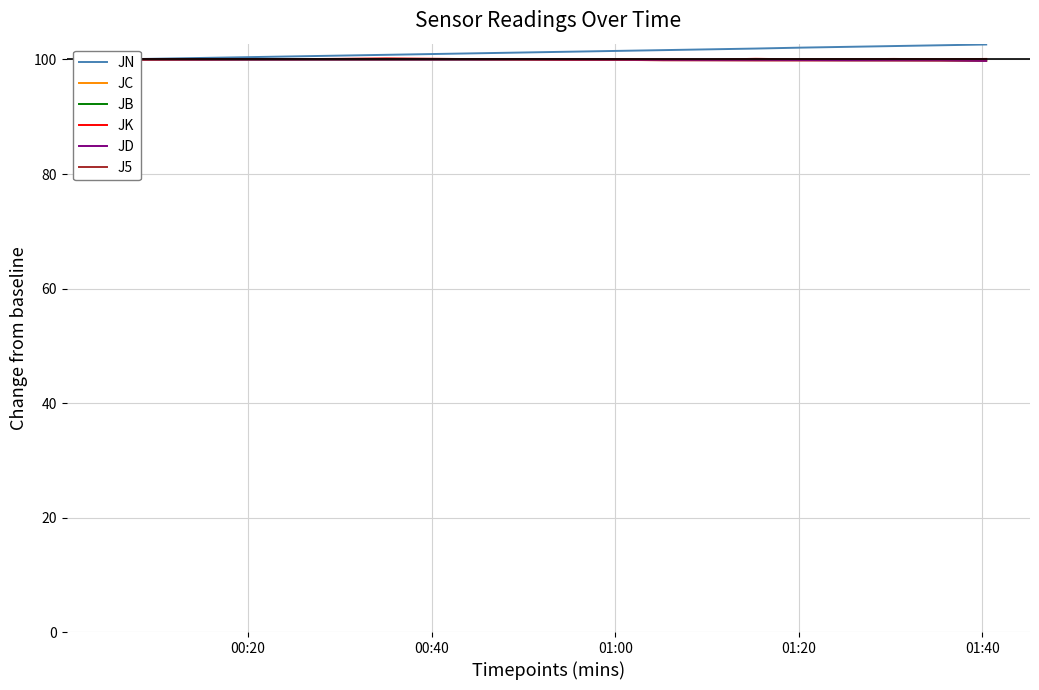

What is the minimum value for JK?

100.0